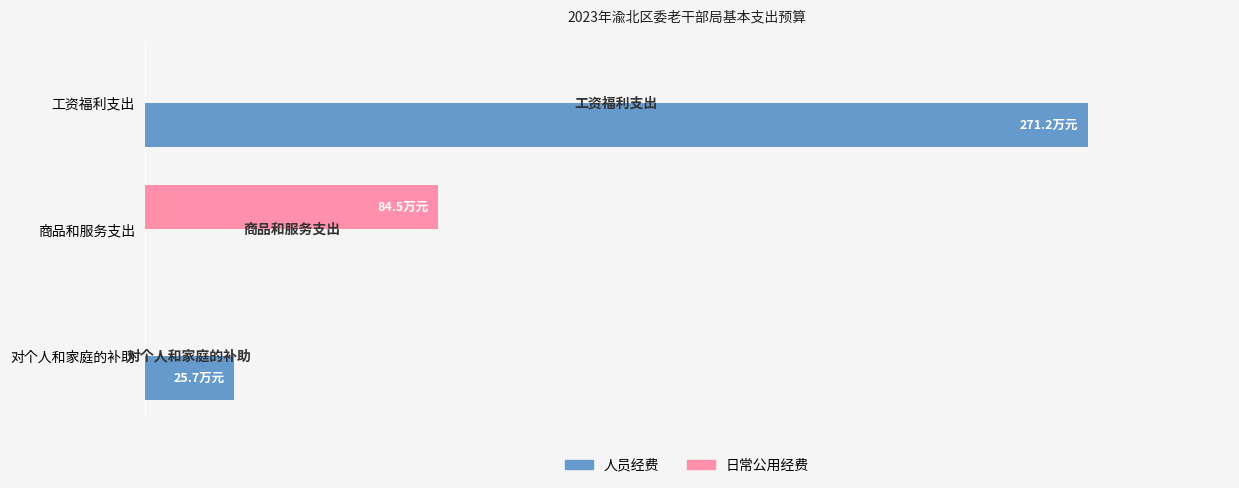

Rank the series by their average value, from highest to lowest.

人员经费, 日常公用经费